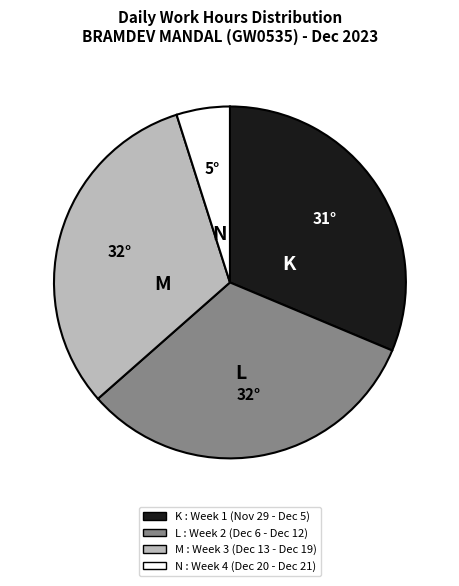

Does any single category account for the majority?

No